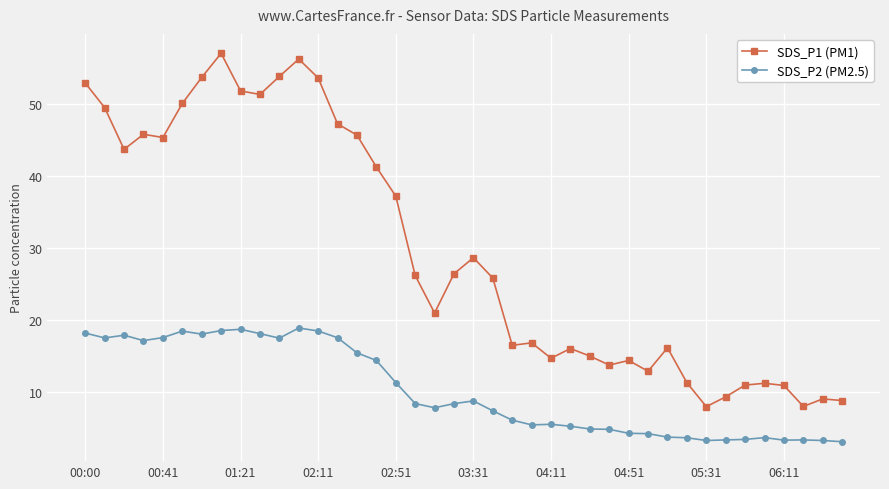

What is the value of the SDS_P2 (PM2.5) point at the 15th from the left?

15.4